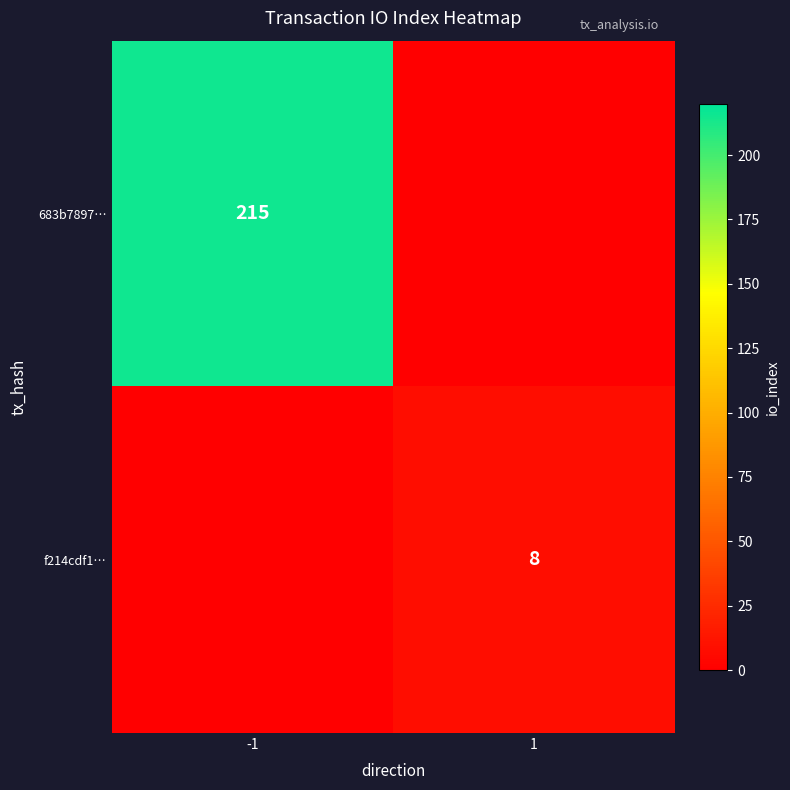

The value of 683b7897… at -1 is 215. True or false?

True